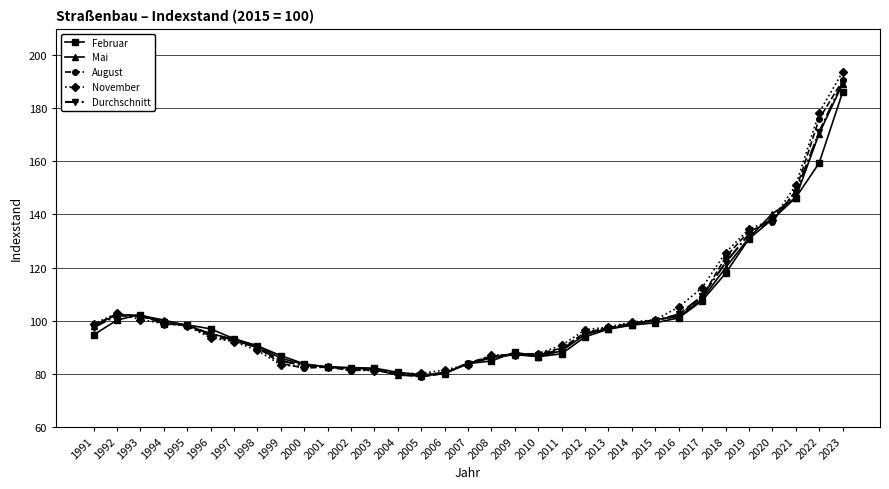

What is the value of the November point at the 13th from the left?

81.2